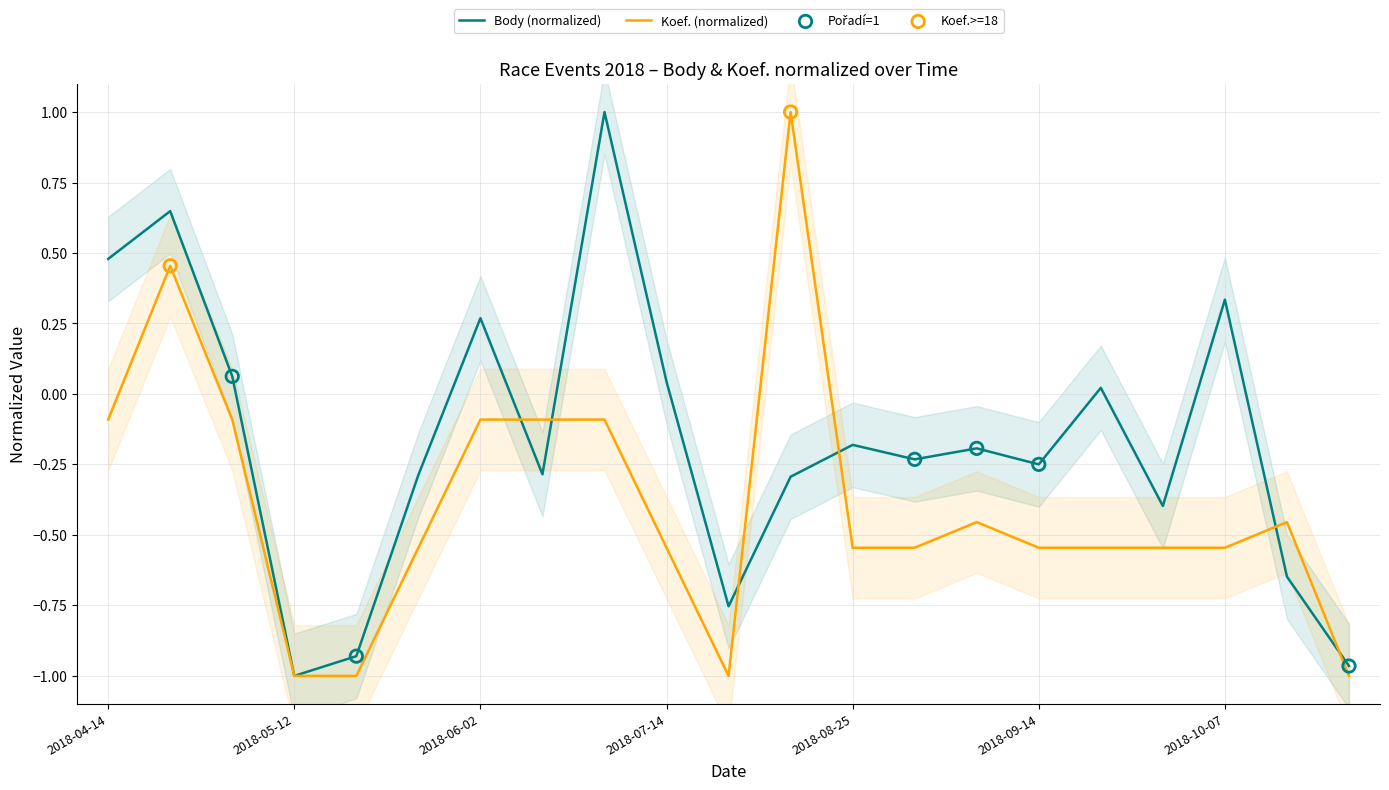

Is the value of Koef. at 2018-05-26 greater than the value of Body at 2018-10-07?

No